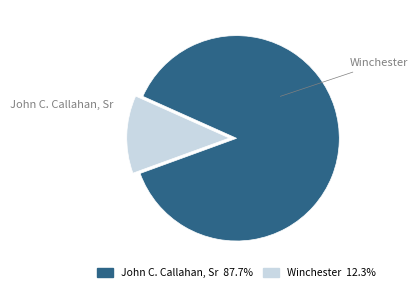

Does any single category account for the majority?

Yes